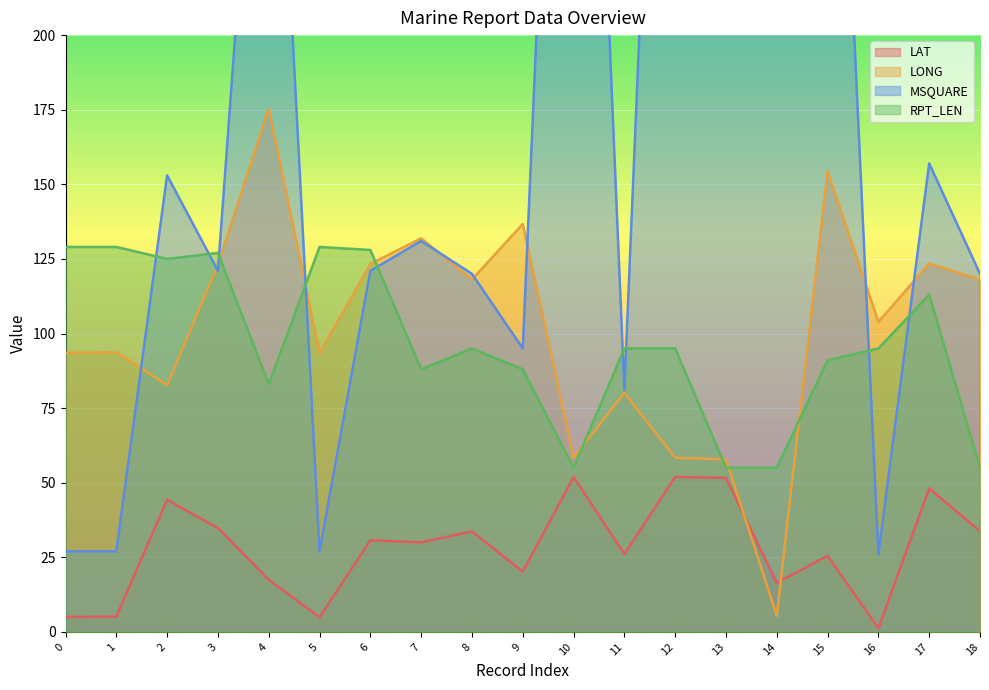

How many intersections are there between MSQUARE and LONG?

9